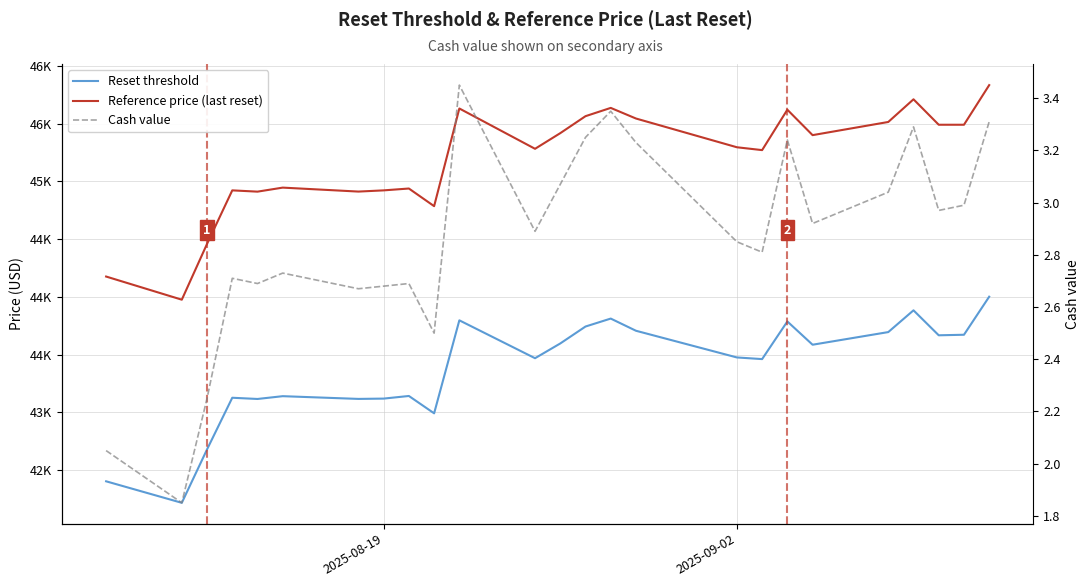

Which series has the largest total across all categories?

Reference price (last reset)